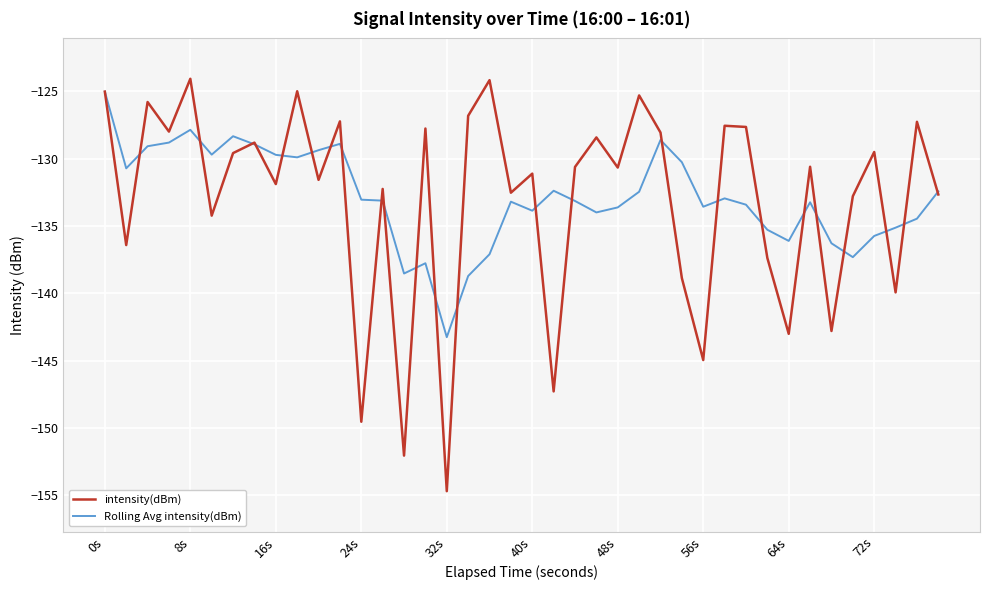

Which series has the largest range (max minus min)?

intensity(dBm)